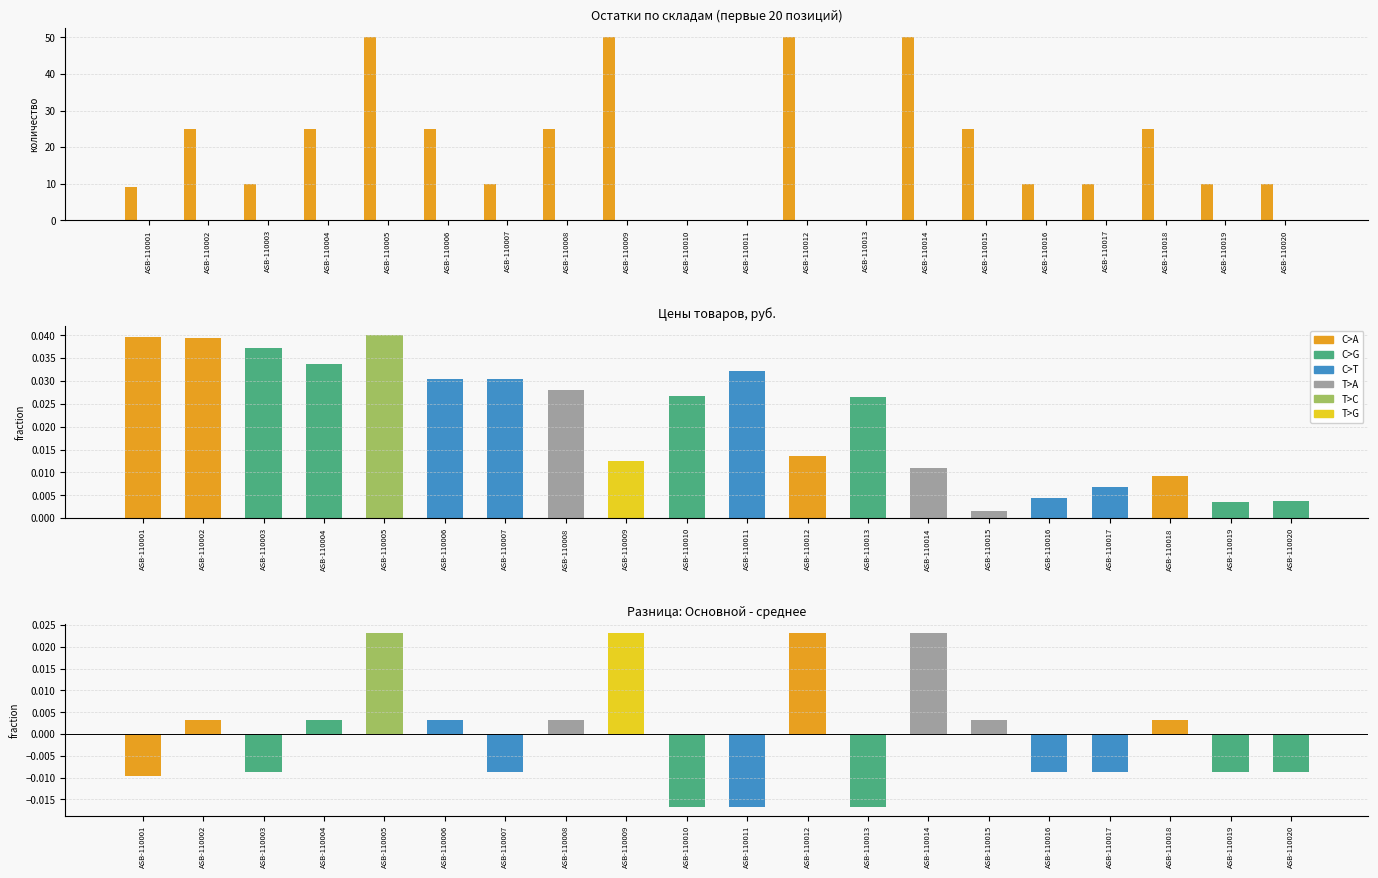

The value of Удаленный at ASB-110018 is 0.0. True or false?

True